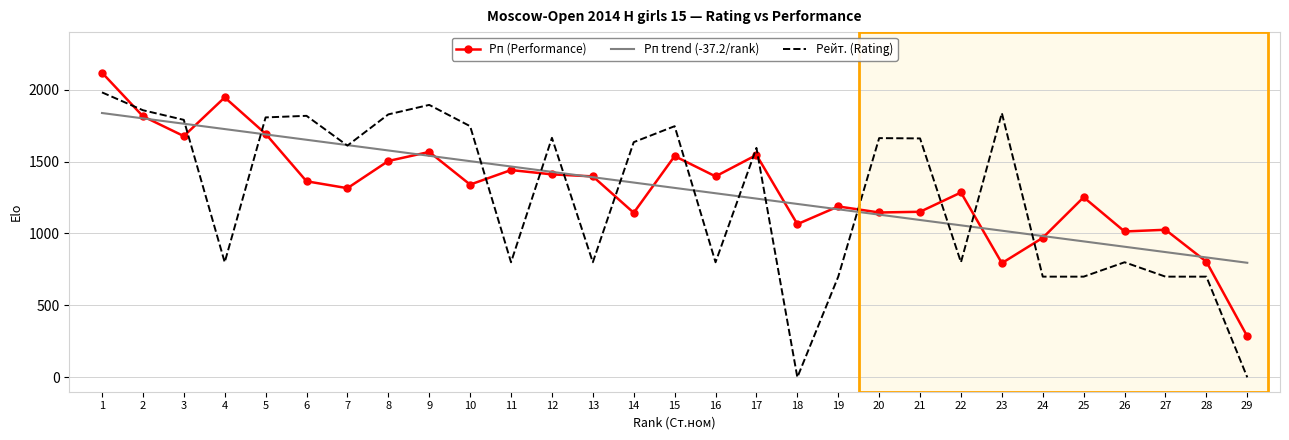

At how many categories does at least one series exceed 491?

29